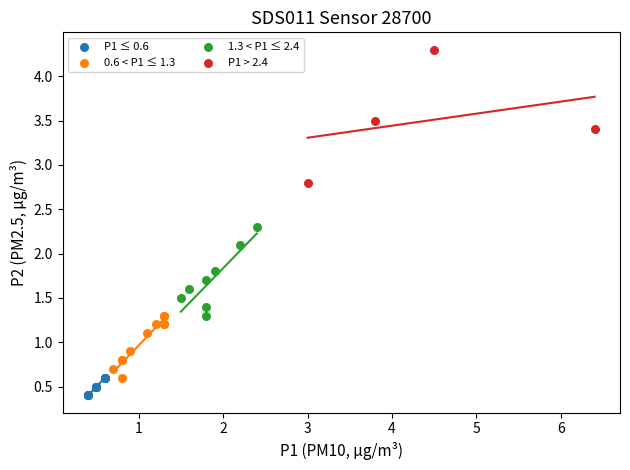

Which series reaches the maximum Y coordinate?

P1 > 2.4